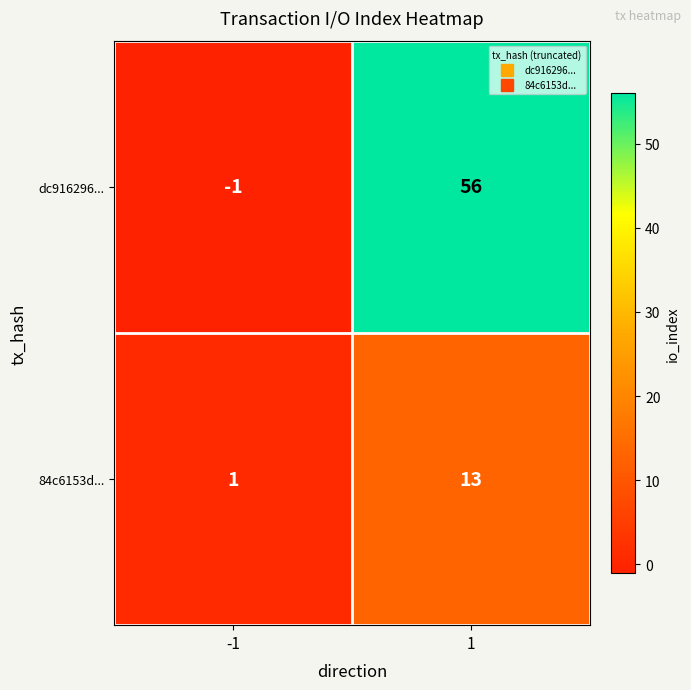

Rank the series by their maximum value, from highest to lowest.

dc916296..., 84c6153d...